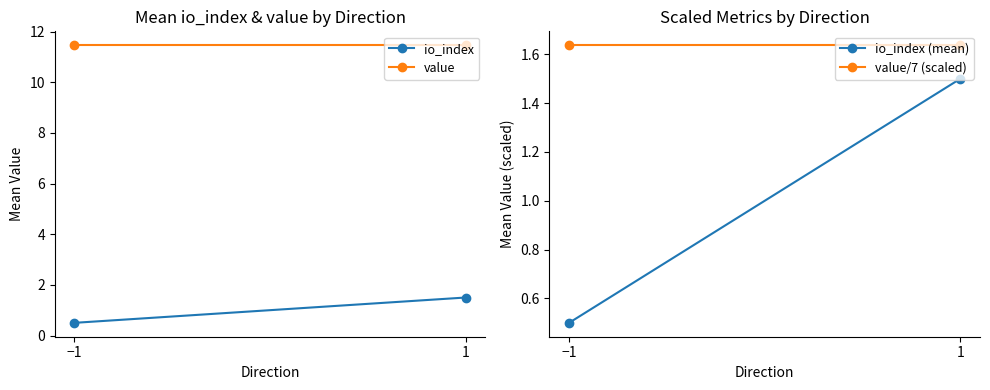

At how many categories does at least one series exceed 11?

2